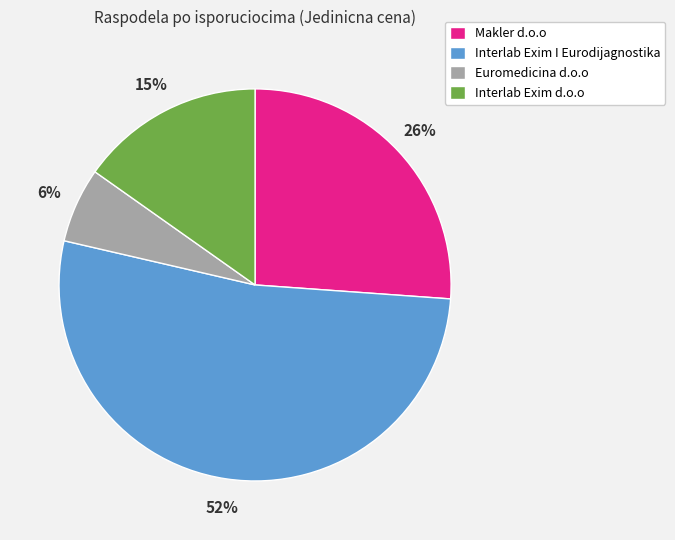

What is the smallest slice in the pie chart?

Euromedicina d.o.o